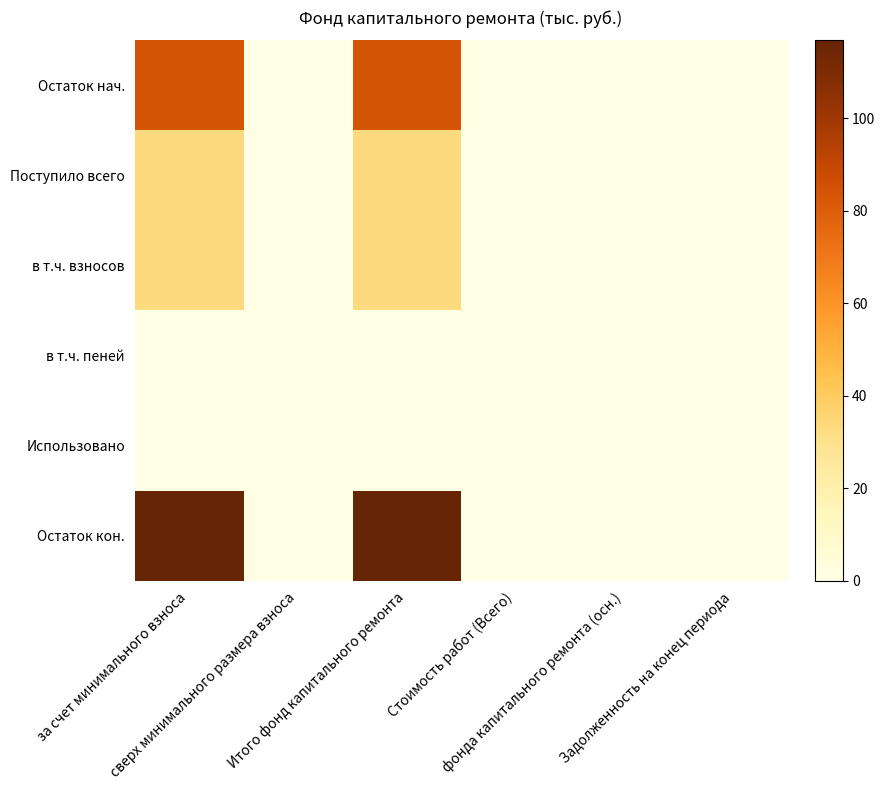

Which category has the lowest value across all series?

сверх минимального размера взноса